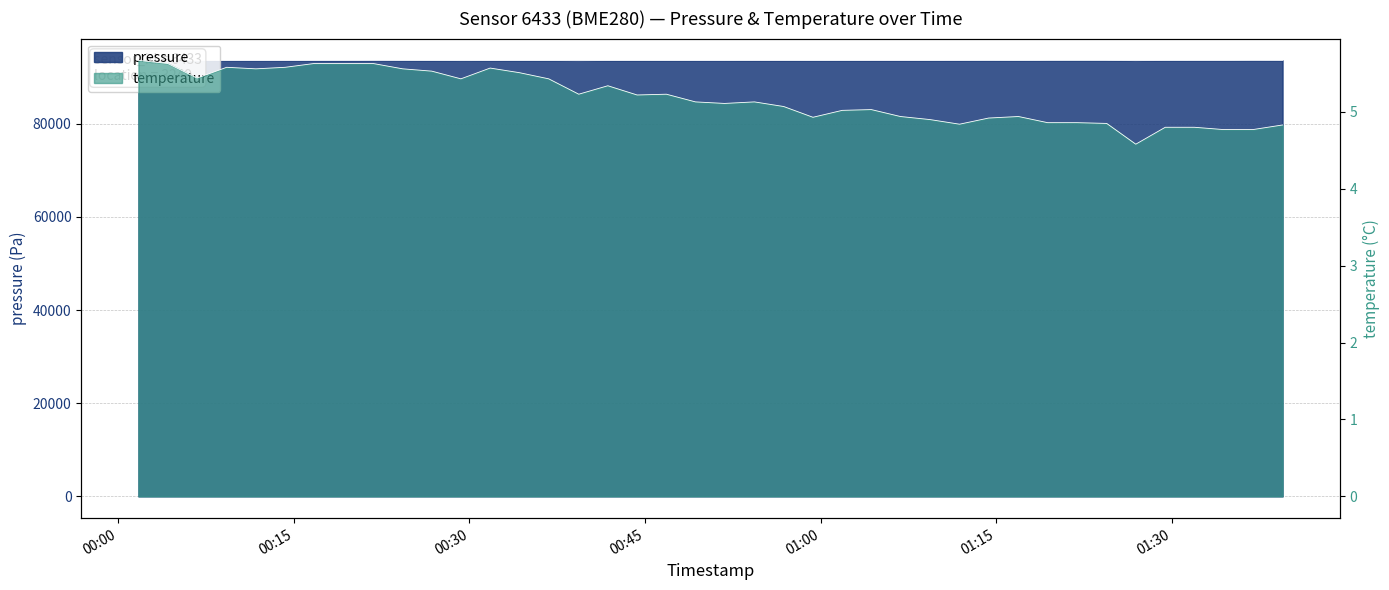

Where does the pressure series first go above 93559?

2023-11-18T00:16:46